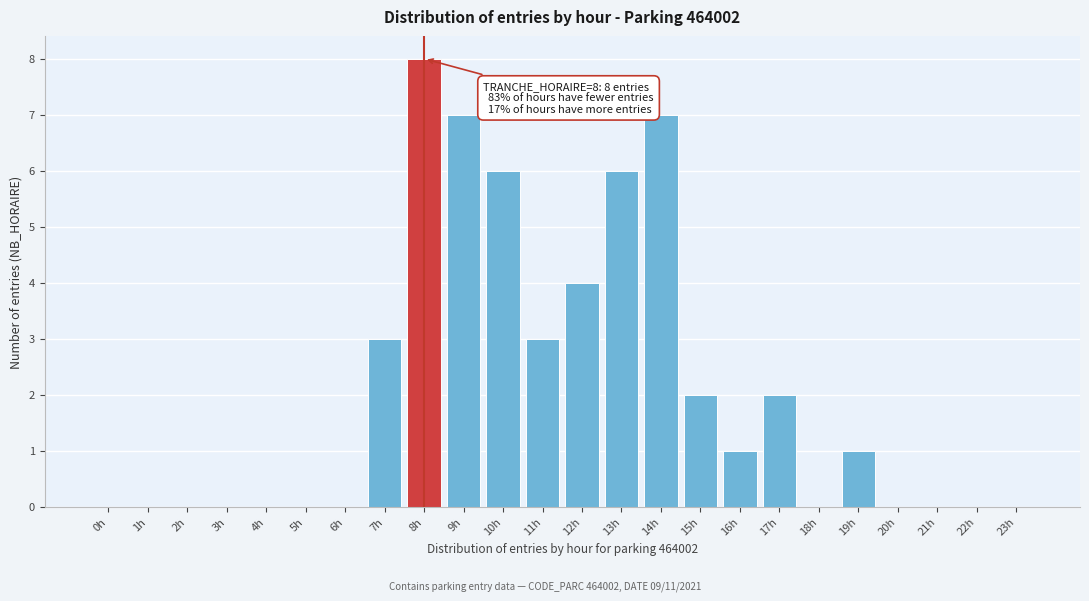

Reading right to left, list all the values displayed in this chart.

23h=0	22h=0	21h=0	20h=0	19h=1	18h=0	17h=2	16h=1	15h=2	14h=7	13h=6	12h=4	11h=3	10h=6	9h=7	8h=8	7h=3	6h=0	5h=0	4h=0	3h=0	2h=0	1h=0	0h=0